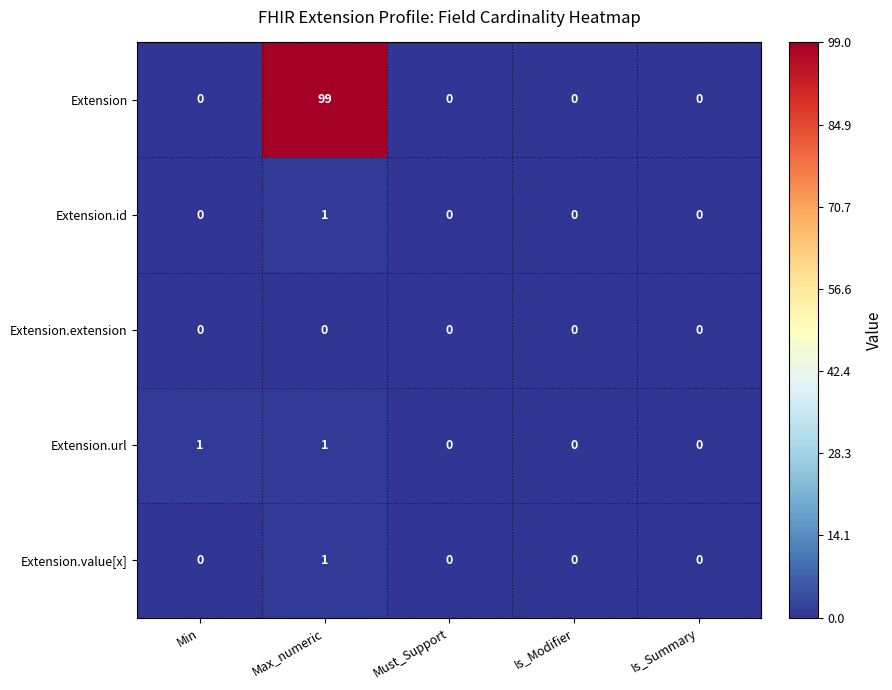

Is it true that Extension equals -54 at Is_Summary?

False